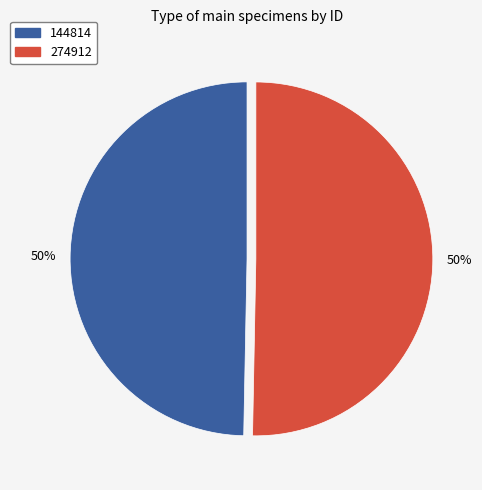

True or false: 274912 accounts for 57% of the total.

False